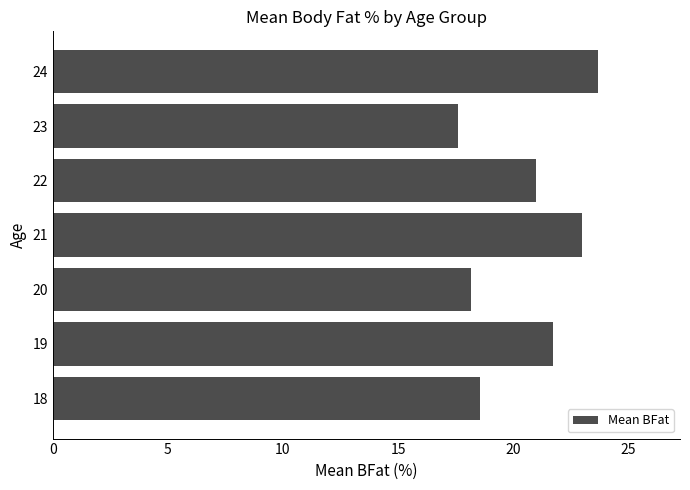

What is the difference between the second highest and second lowest values?

4.8